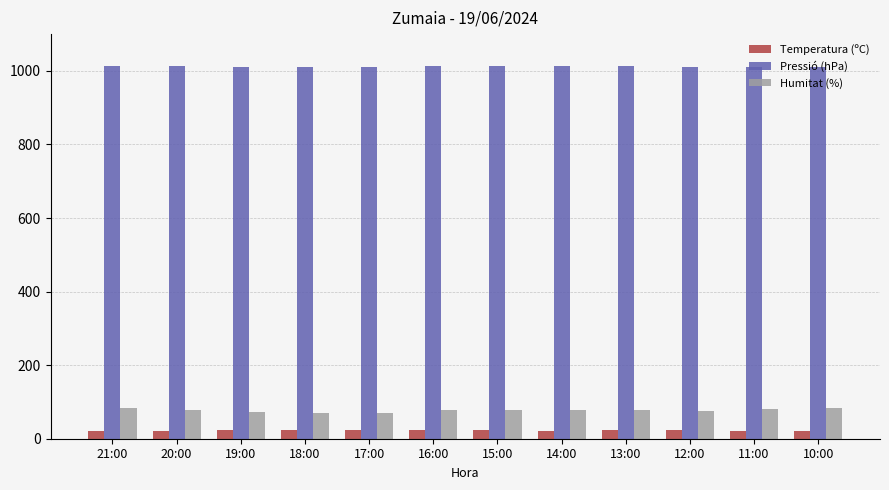

How many bars are there in each group?

3